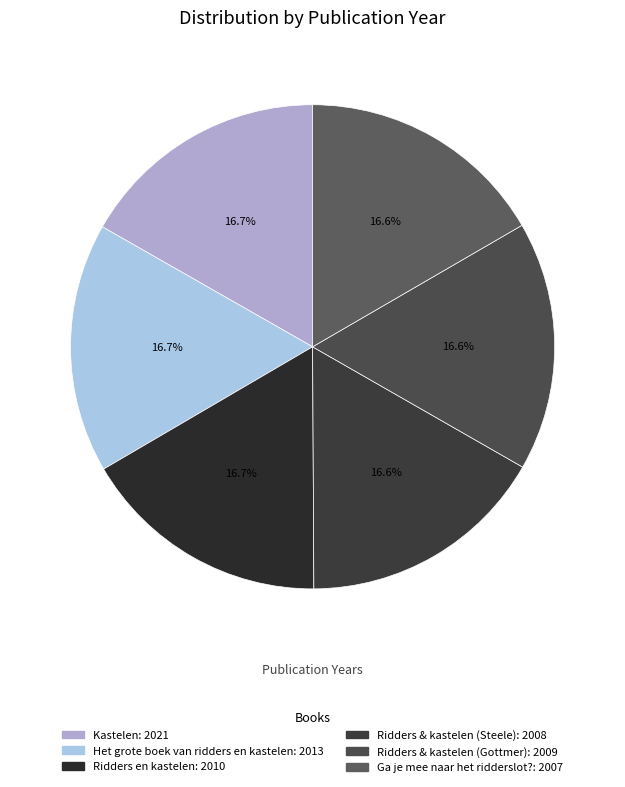

To the nearest percent, what portion does Ridders & kastelen (Steele) represent?

17%